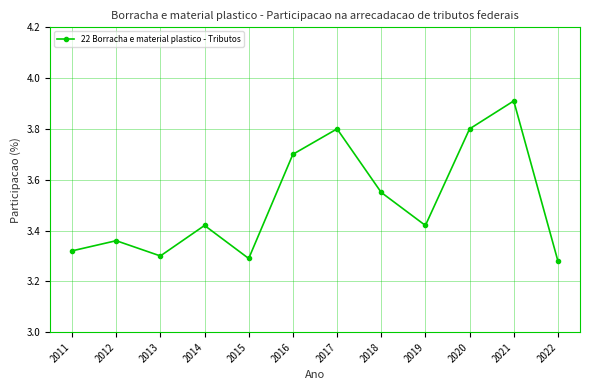

How many values are between 3 and 4?

12